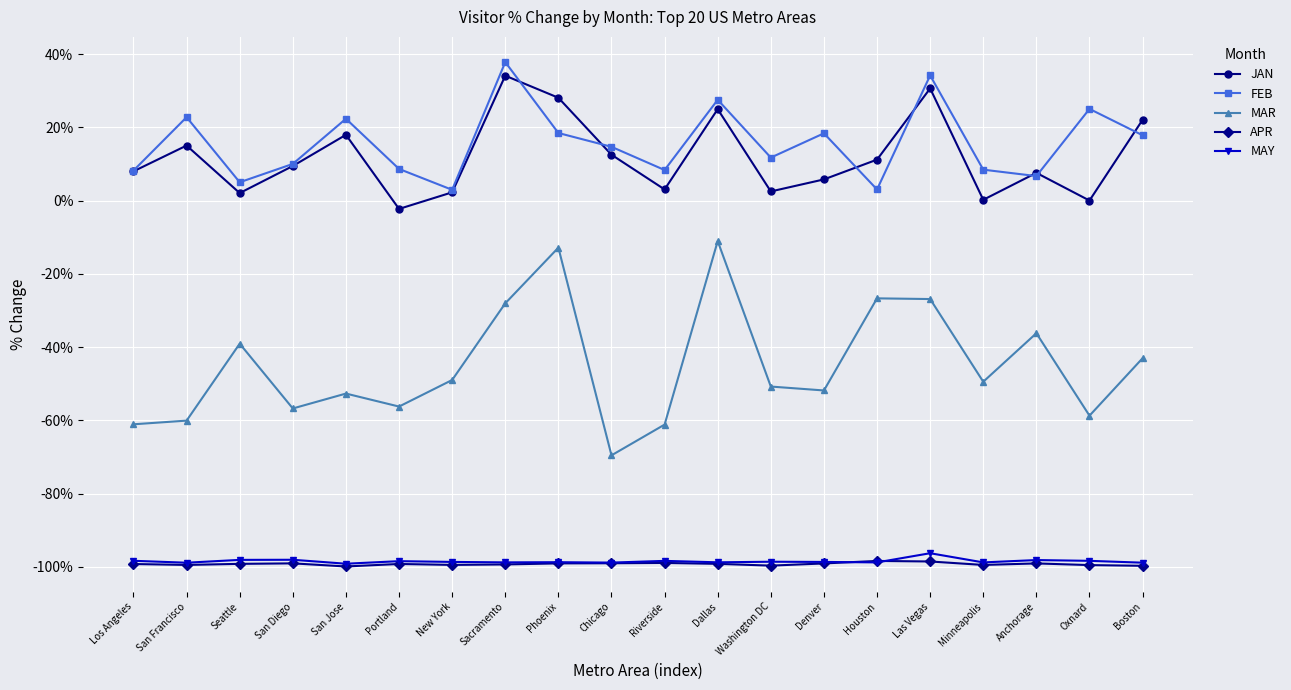

True or false: APR and MAR intersect in this chart.

False